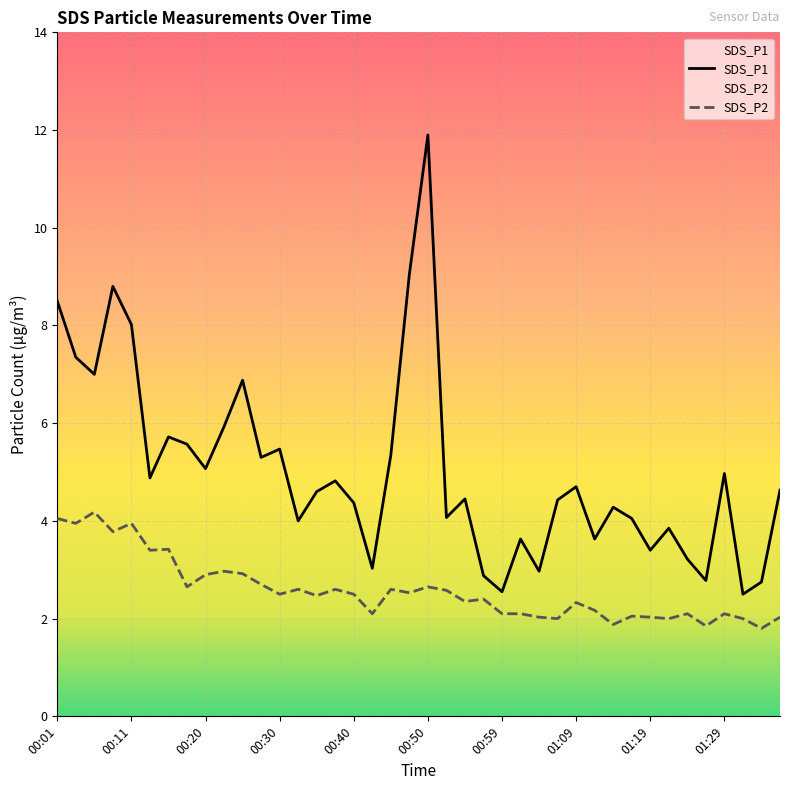

At which category is the sum across all series the highest?

00:50